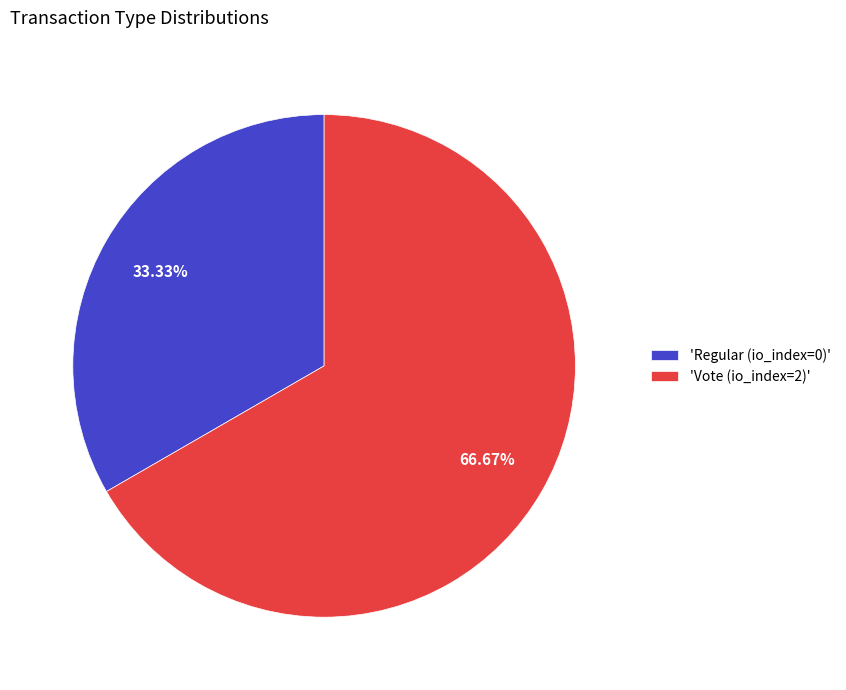

Does 'Regular (io_index=0)' account for over 50% of the chart?

No